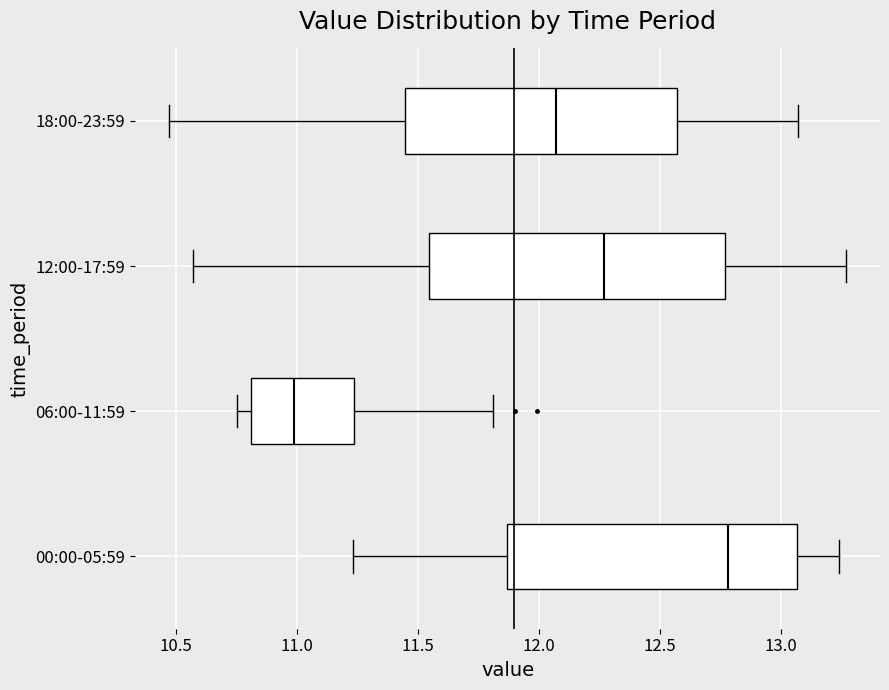

Reading bottom to top, read every box against the x-axis: the position of its median line, the range the box covers, and the ends of its whiskers. The values are not printed on the chart, so give them approximately, as read against the axis.

00:00-05:59: median 12.80, box 11.85 to 13.05, whiskers 11.25 to 13.25
06:00-11:59: median 11.00, box 10.80 to 11.25, whiskers 10.75 to 11.80
12:00-17:59: median 12.25, box 11.55 to 12.75, whiskers 10.55 to 13.25
18:00-23:59: median 12.05, box 11.45 to 12.55, whiskers 10.45 to 13.05